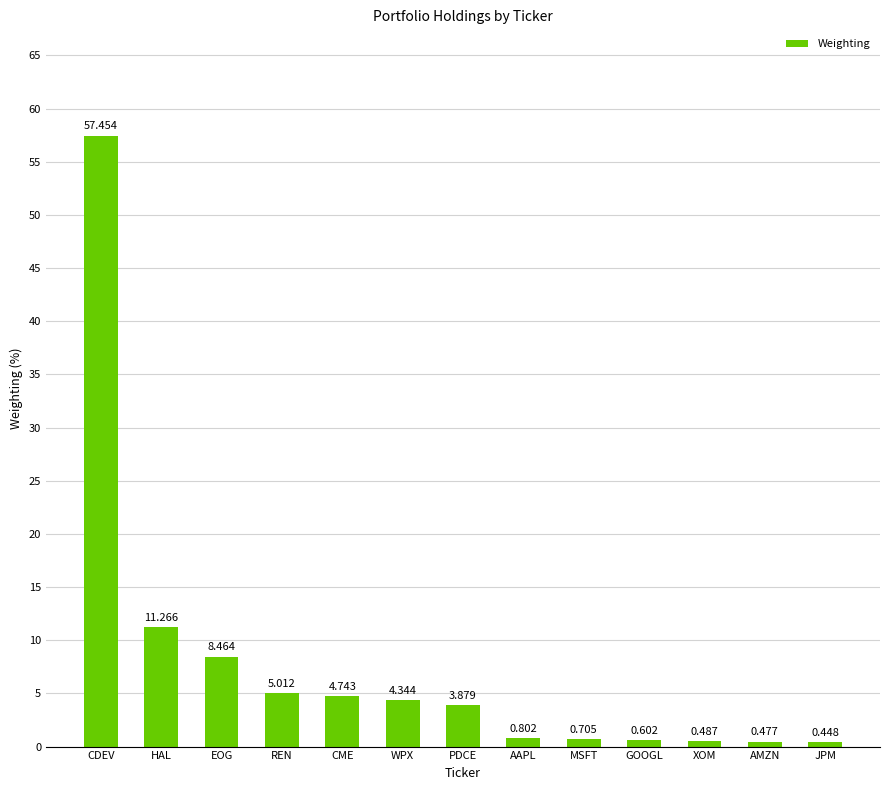

What is the difference between the second highest and minimum values?

10.8